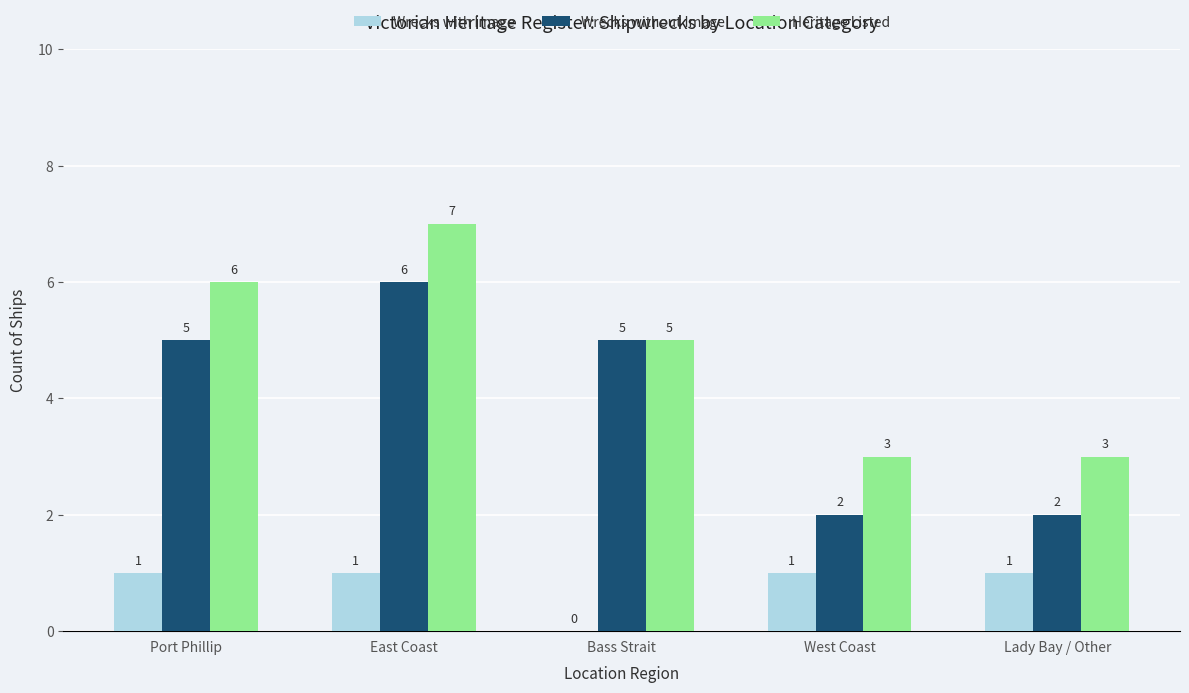

What is the sum of the Wrecks with Image values at East Coast and Bass Strait?

1